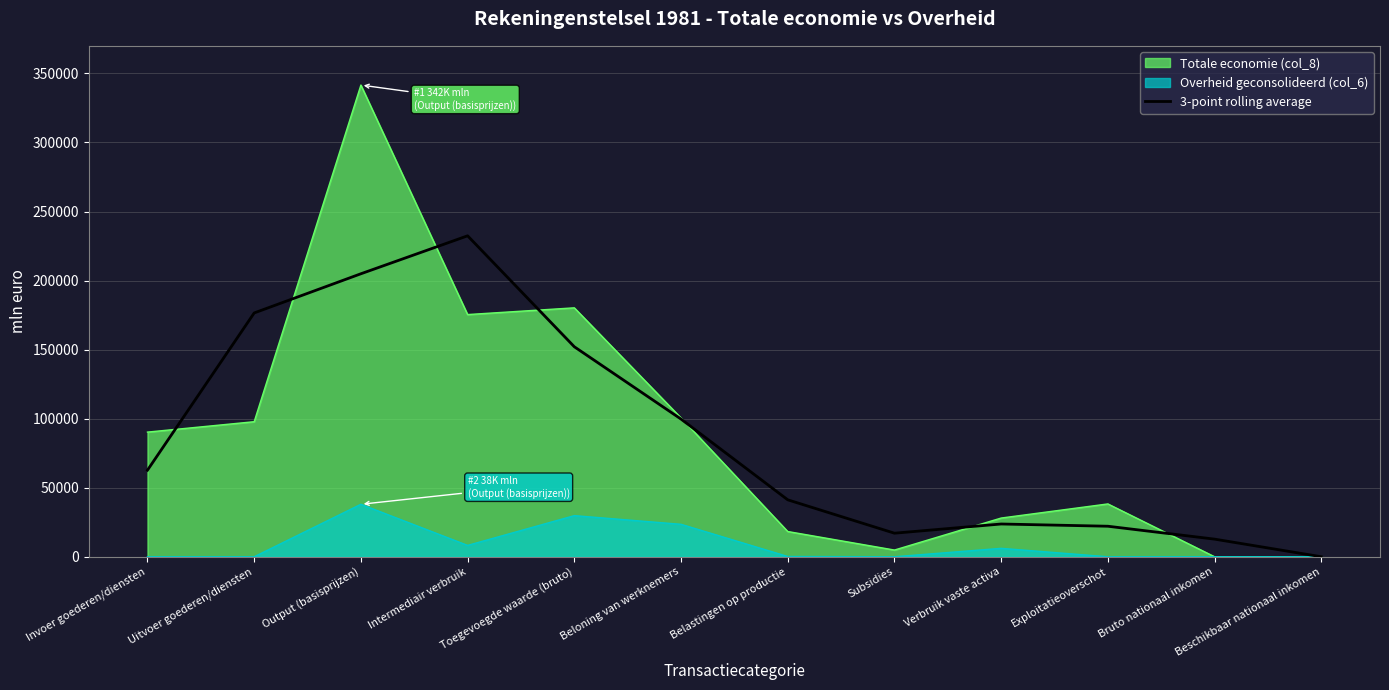

What is the sum of all values?

1045234.7